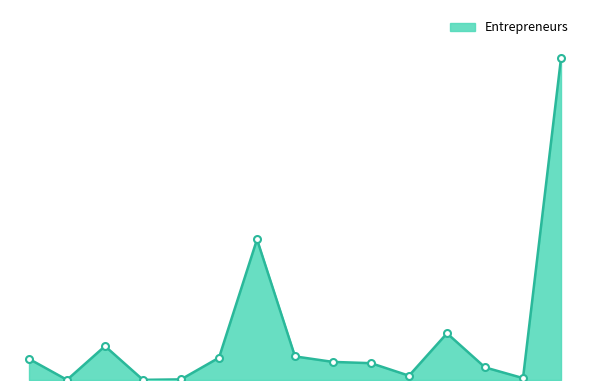

How many distinct data groups are displayed?

1